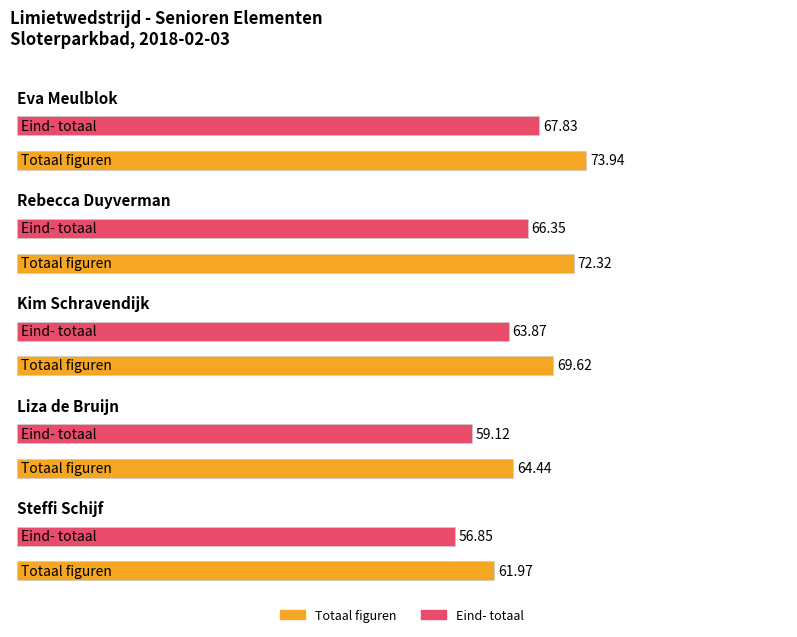

How many data points in Eind- totaal are above 63?

3